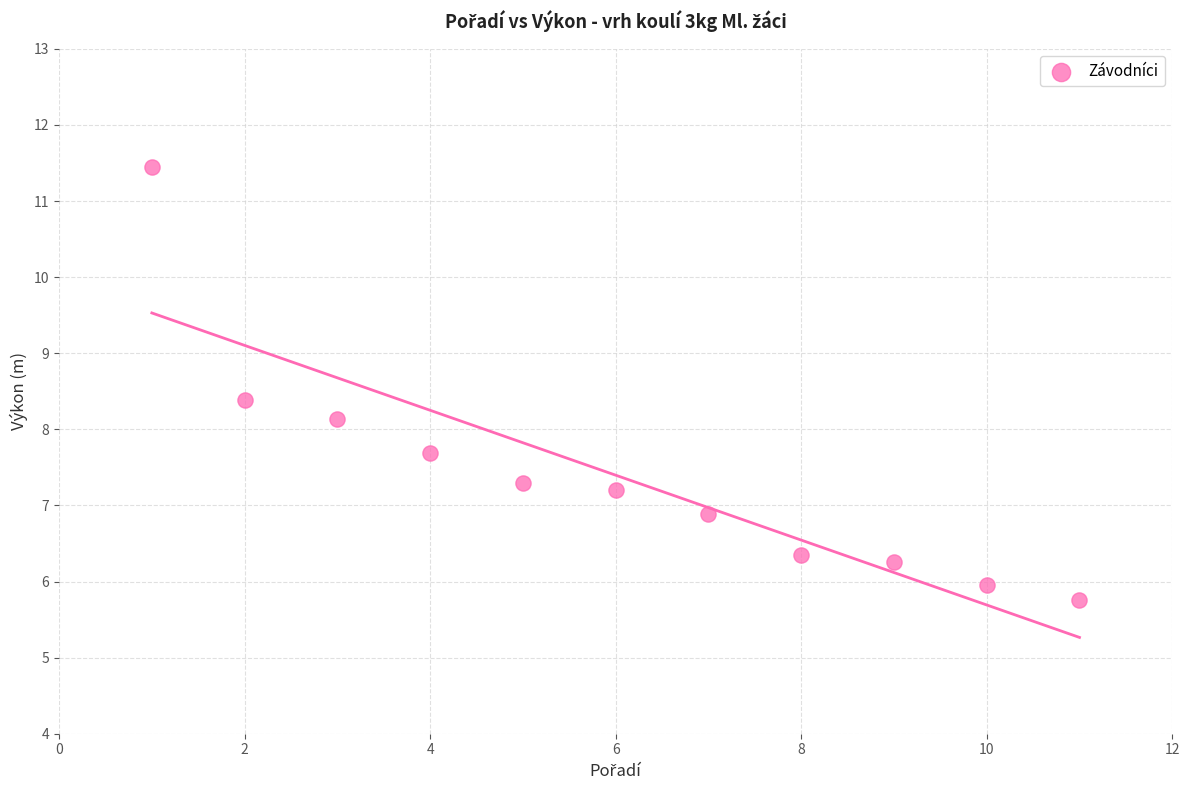

What Y value in the scatter plot is closest to 8?

8.1